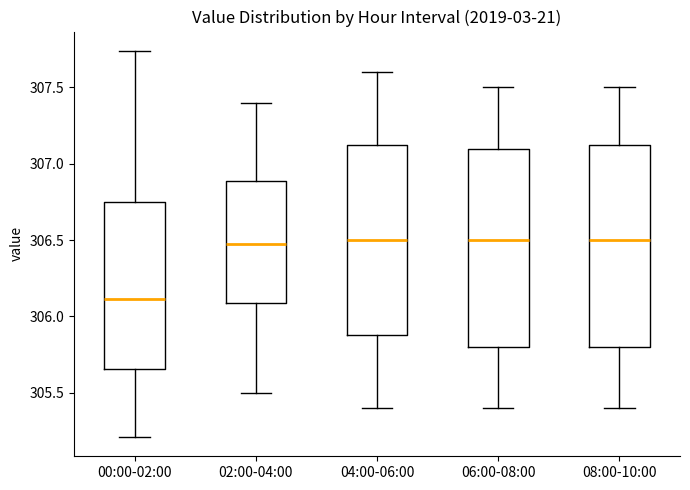

Reading left to right, transcribe this box plot: for each box, give where its median line is, the range the box spans, and where its two whiskers end, as read against the y-axis. The values are not printed on the chart, so give them approximately, as read against the axis.

00:00-02:00: median 306.10, box 305.65 to 306.75, whiskers 305.20 to 307.75
02:00-04:00: median 306.50, box 306.10 to 306.90, whiskers 305.50 to 307.40
04:00-06:00: median 306.50, box 305.90 to 307.15, whiskers 305.40 to 307.60
06:00-08:00: median 306.50, box 305.80 to 307.10, whiskers 305.40 to 307.50
08:00-10:00: median 306.50, box 305.80 to 307.15, whiskers 305.40 to 307.50